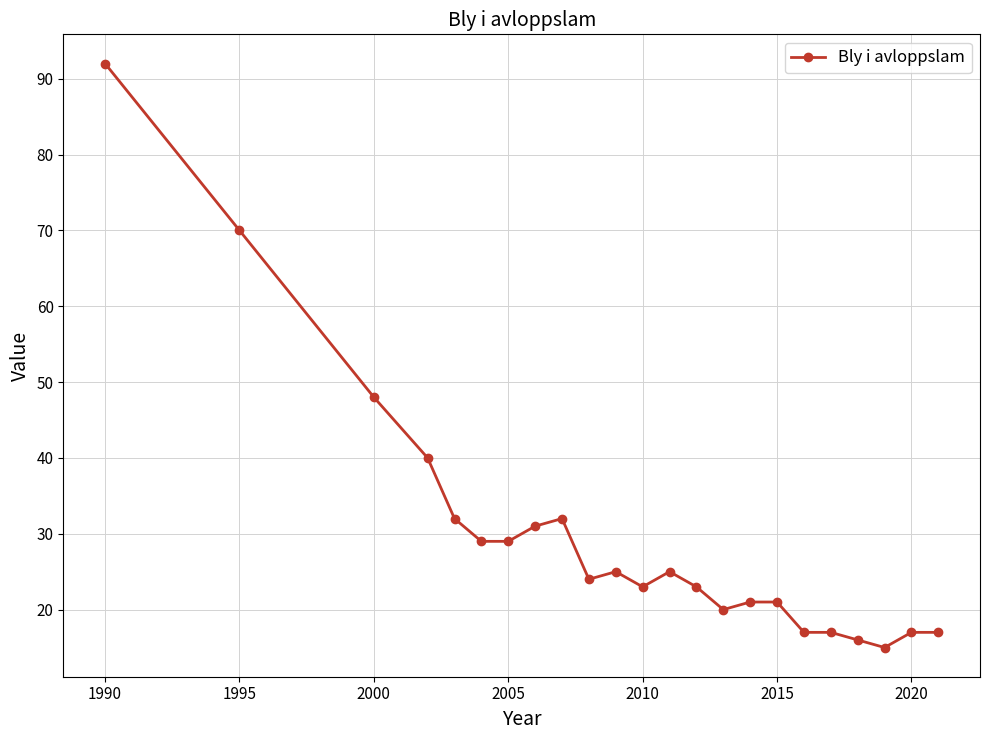

What is the value of the 5th point from the left?

32